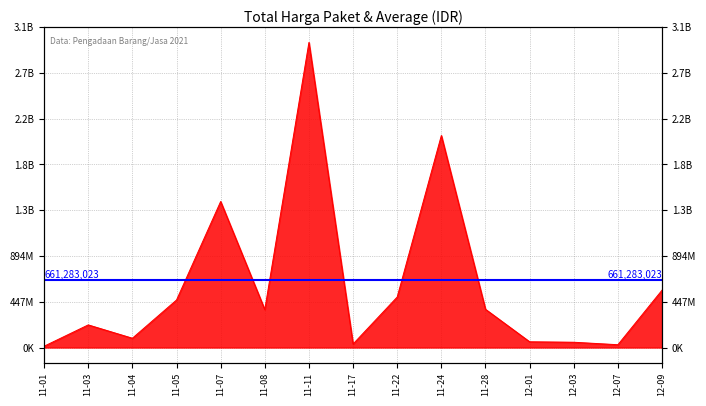

What position from the left is 11-04?

3